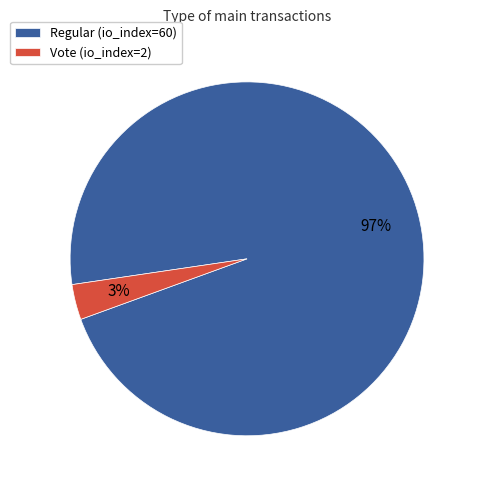

True or false: Regular (io_index=60) accounts for 90% of the total.

False